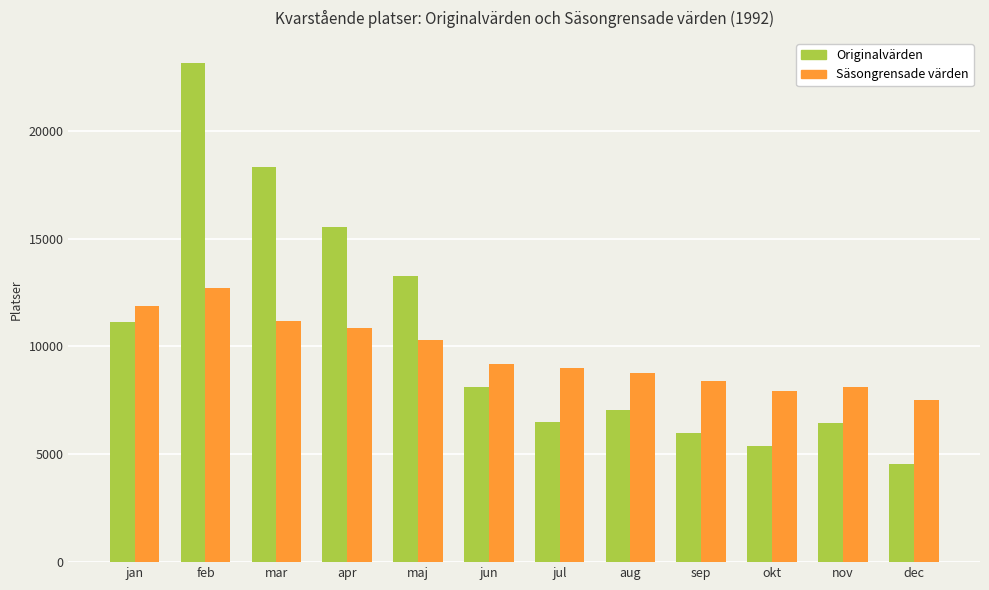

What position from the left is maj?

5